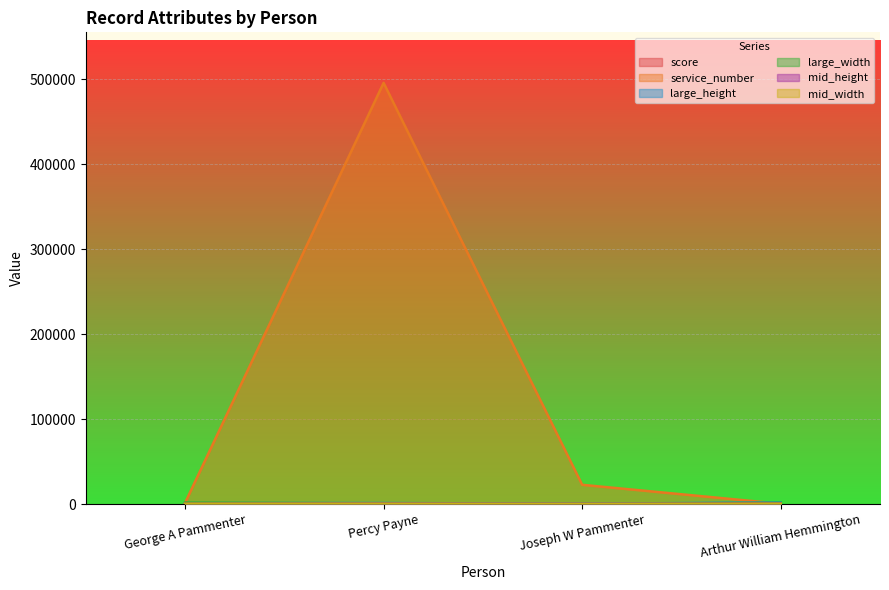

What is the greatest value displayed?

495887.0